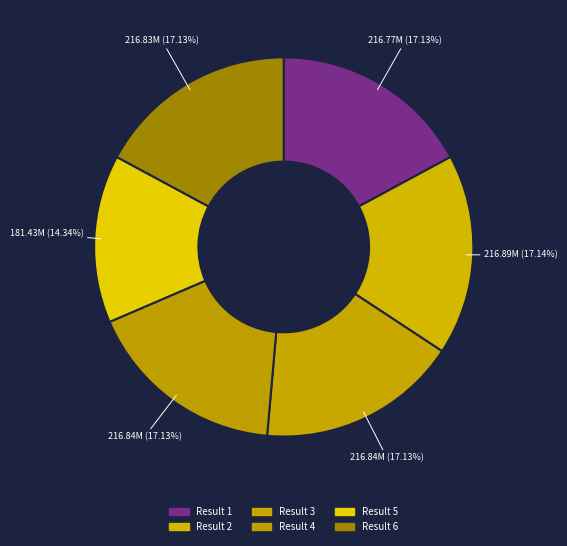

What percentage is the Result 1 slice, to the nearest percent?

17%